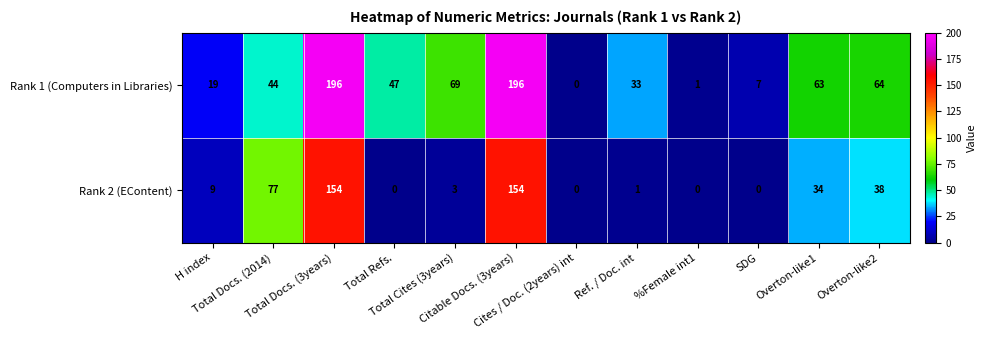

Rank the series by their average value, from lowest to highest.

Rank 2 (EContent), Rank 1 (Computers in Libraries)